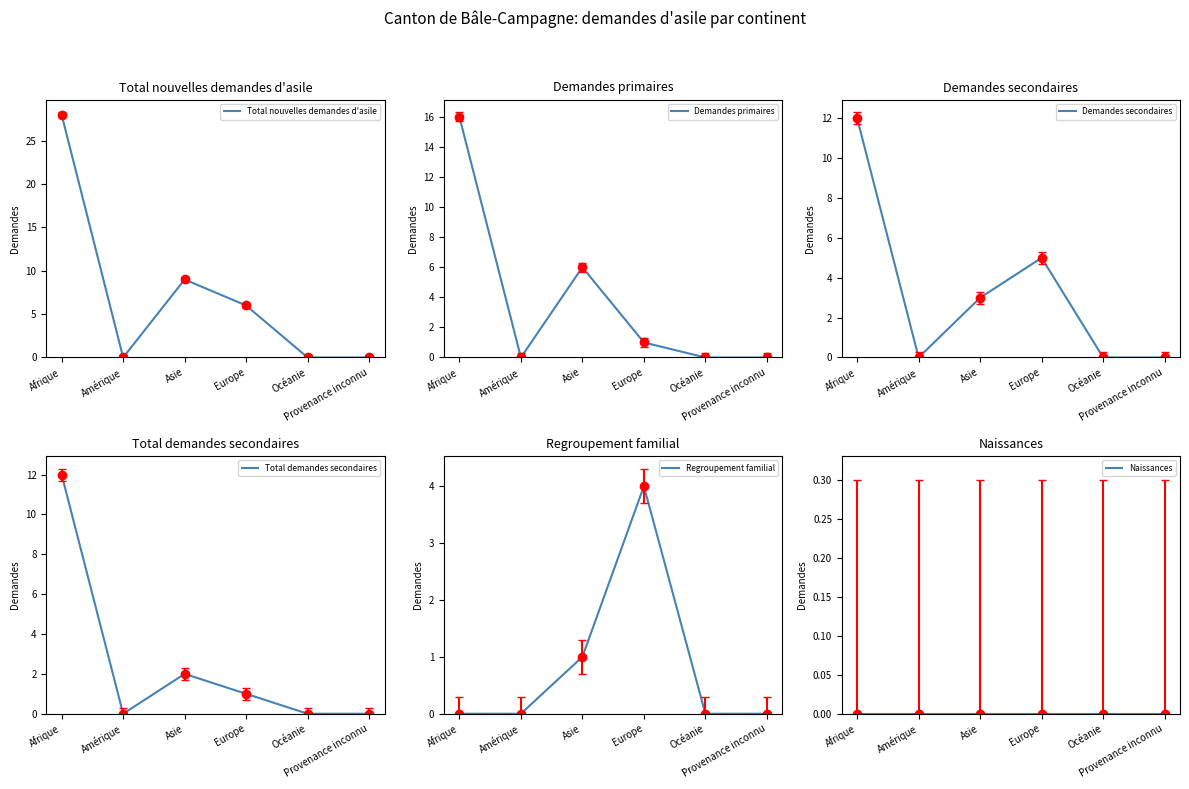

What is the difference between the maximum and minimum values in the Total demandes secondaires series?

12